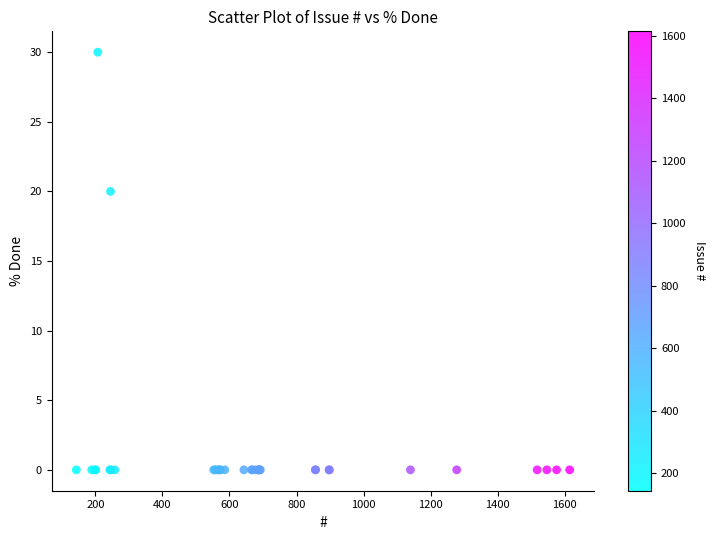

What Y value in the scatter plot is closest to 15?

20